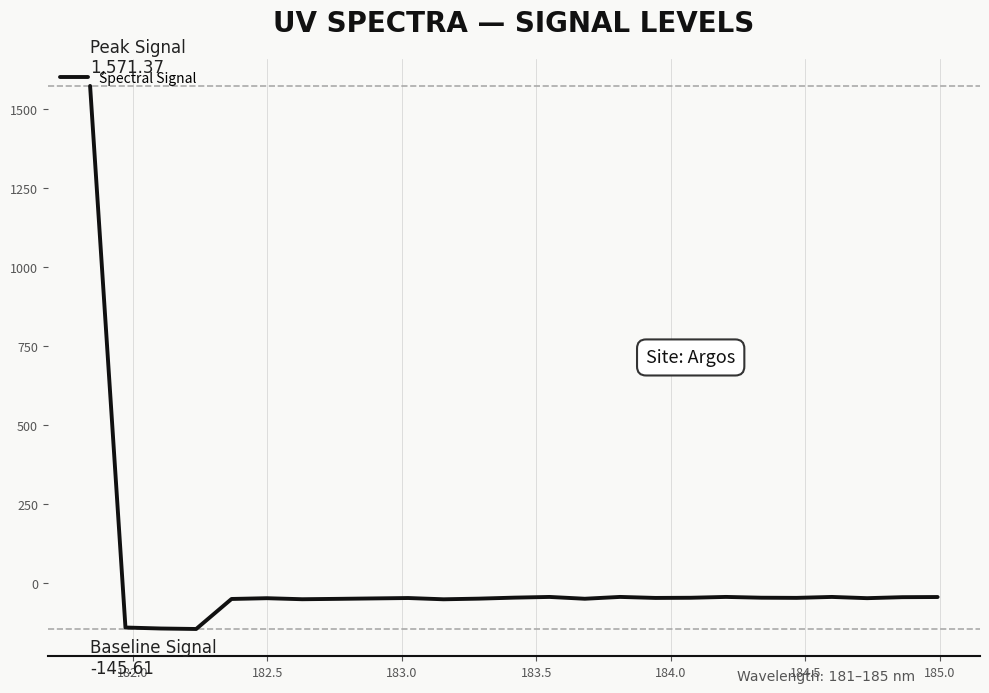

What is the maximum value shown in the chart?

1571.4